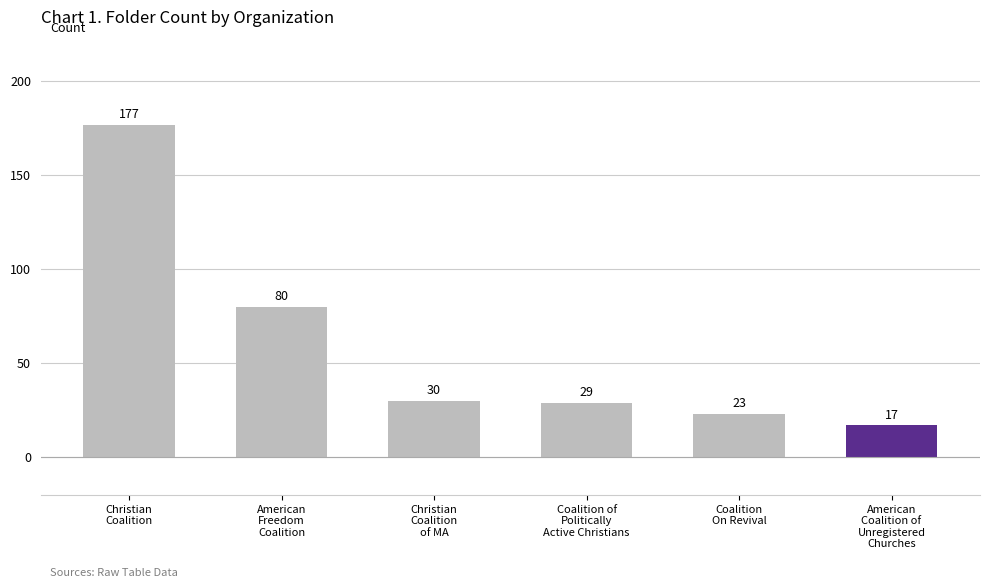

Count the number of values greater than 30.

2